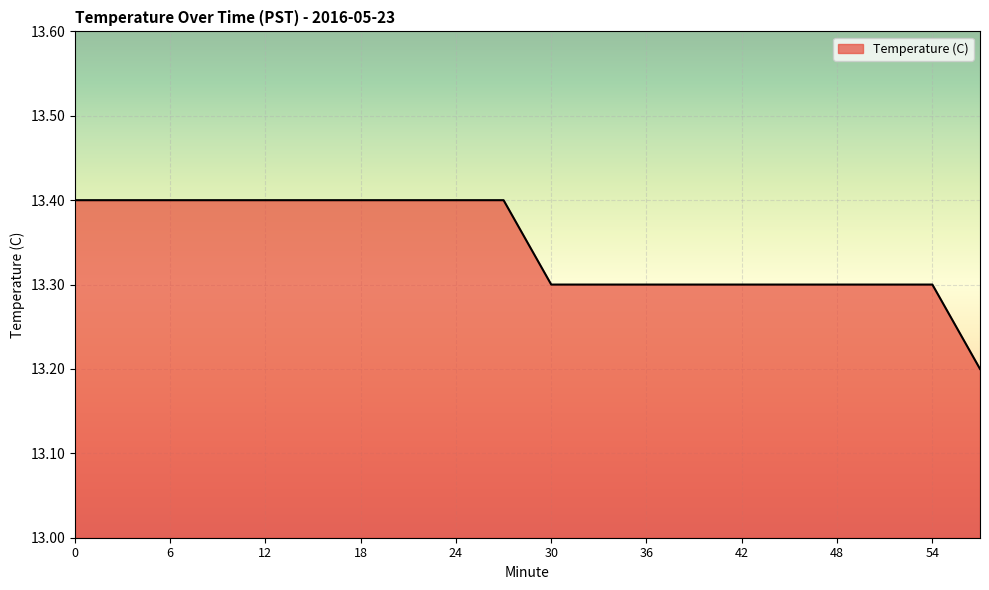

What is the minimum value shown in the chart?

13.2